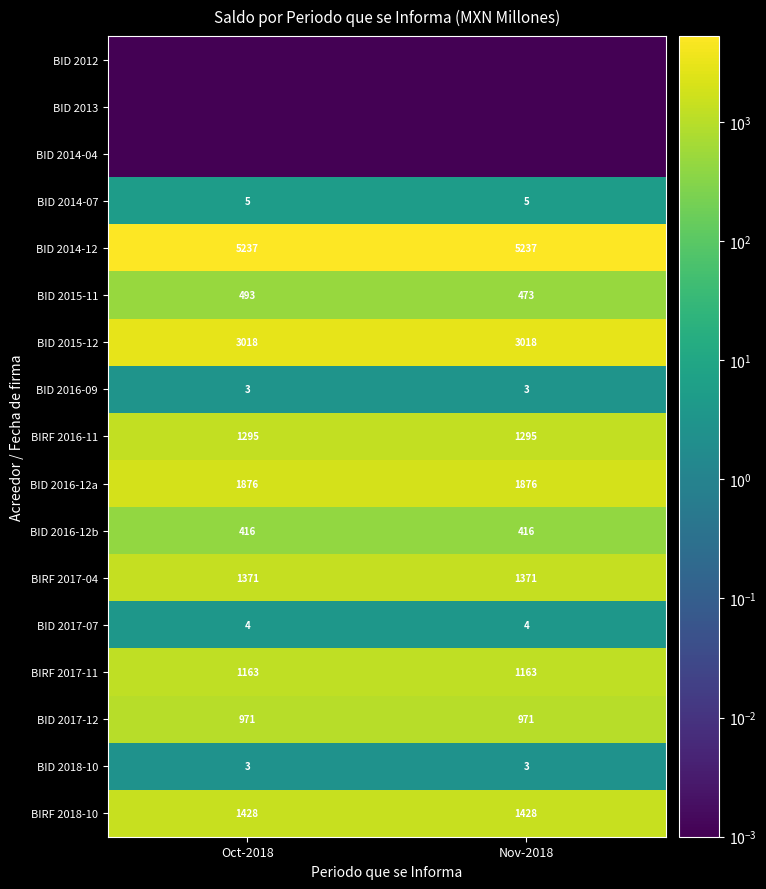

Is the value of BID 2016-12b at Oct-2018 greater than the value of BIRF 2017-11 at Oct-2018?

No